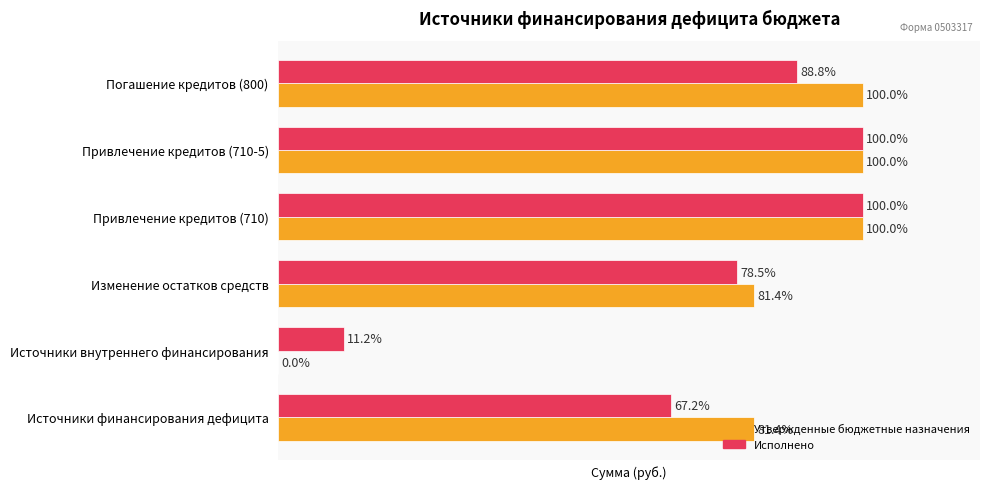

Which series has the largest total across all categories?

Утвержденные бюджетные назначения